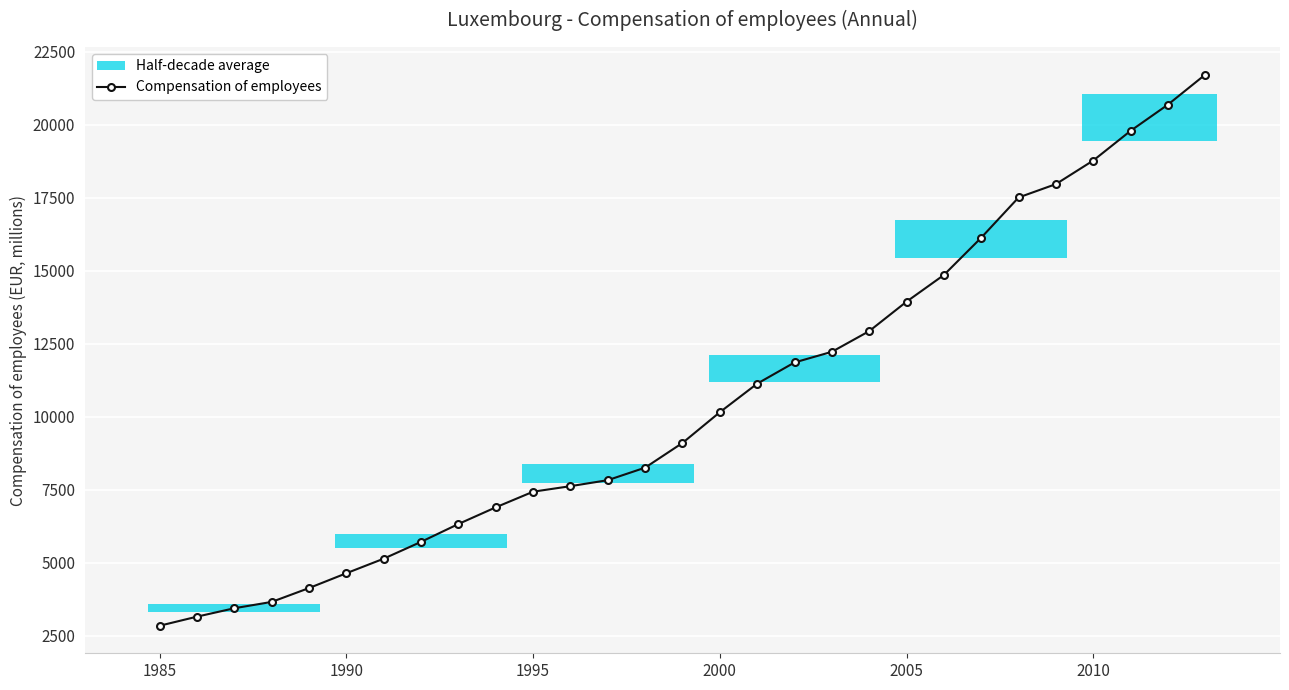

Reading right to left, extract all data points from this chart.

21719.1	20690.6	19793.7	18776.7	17969.2	17511.0	16135.3	14858.3	13945.1	12936.0	12228.2	11863.4	11137.8	10160.3	9108.5	8263.0	7834.2	7628.9	7439.5	6904.5	6333.9	5723.2	5147.2	4648.7	4141.5	3666.6	3450.3	3162.0	2851.6